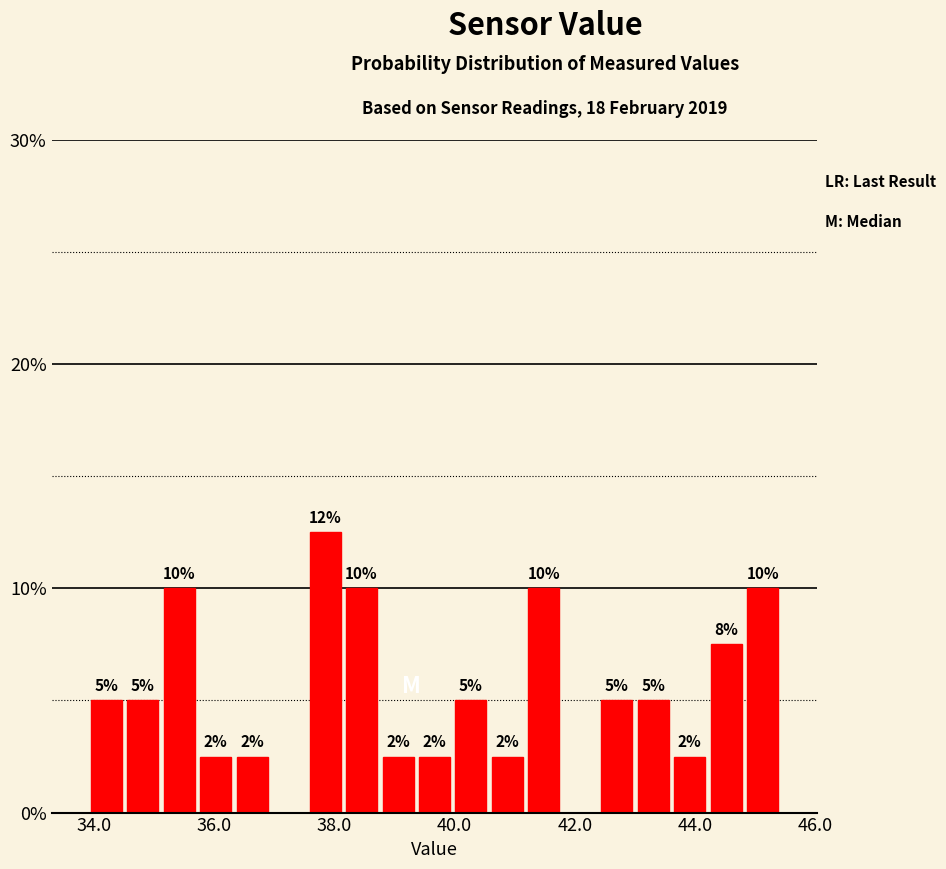

Around what value on the x-axis is the tallest bar? Give the approximate position of its centre, as read against the axis.

37.8